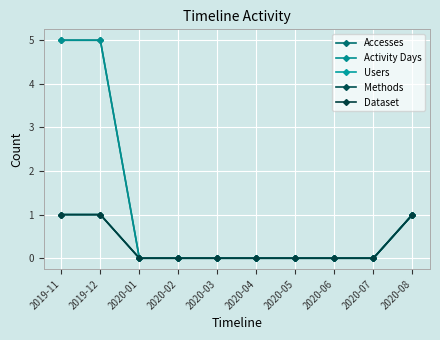

What is the highest value of the Methods series?

1